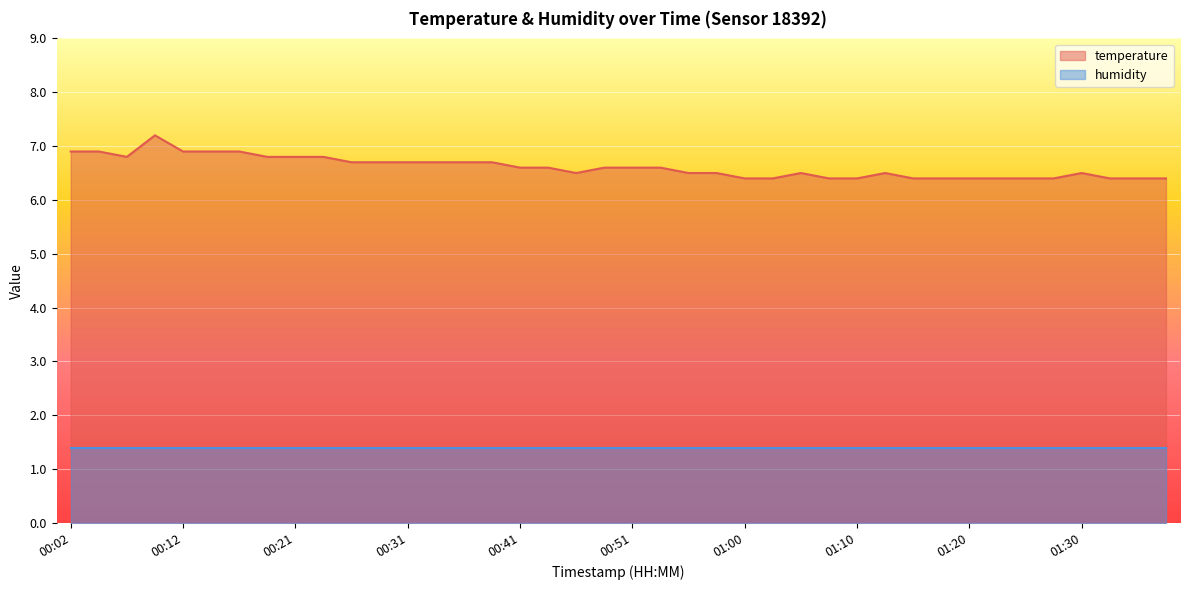

What is the difference between the values at 00:38 and 01:34?

0.3